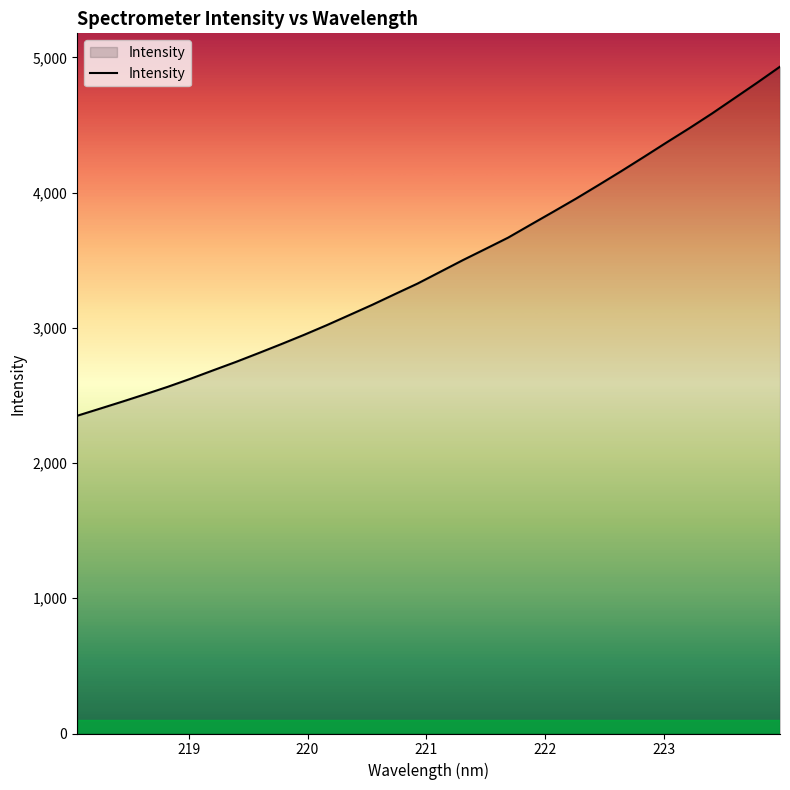

True or false: there are more than 0 points higher than both neighbors.

False